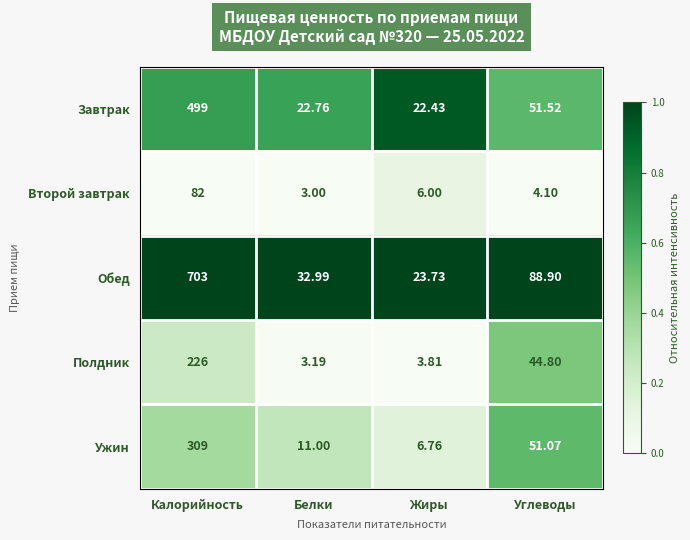

Which series has the widest spread of values?

Обед